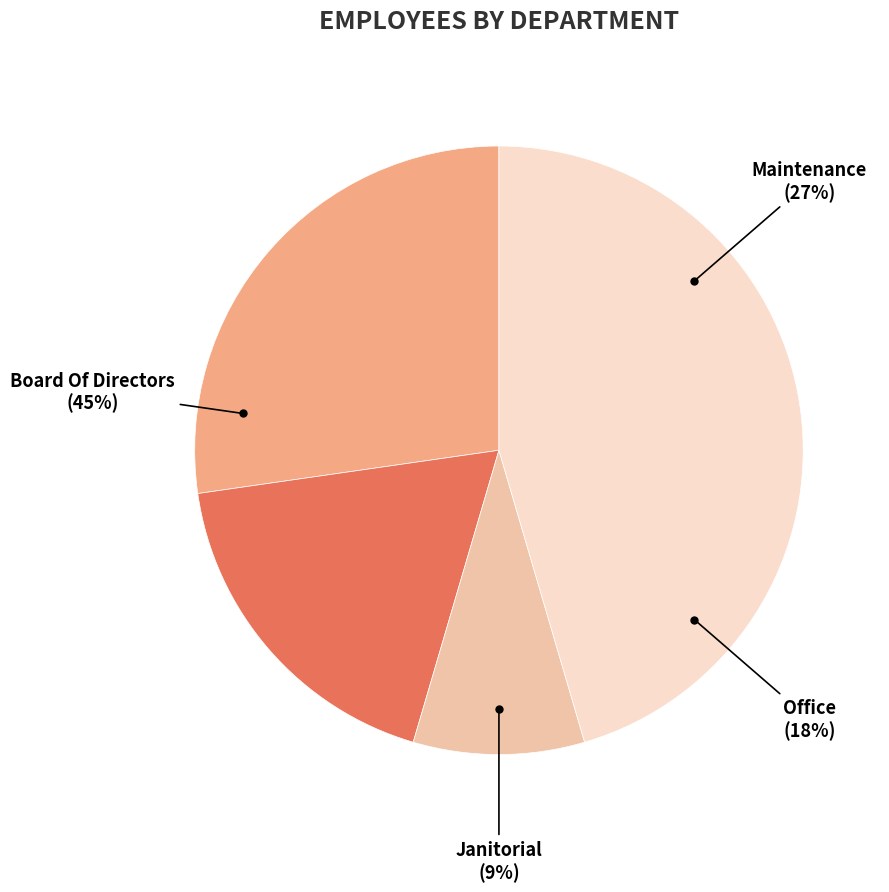

Which category has the smallest portion of the pie?

Janitorial